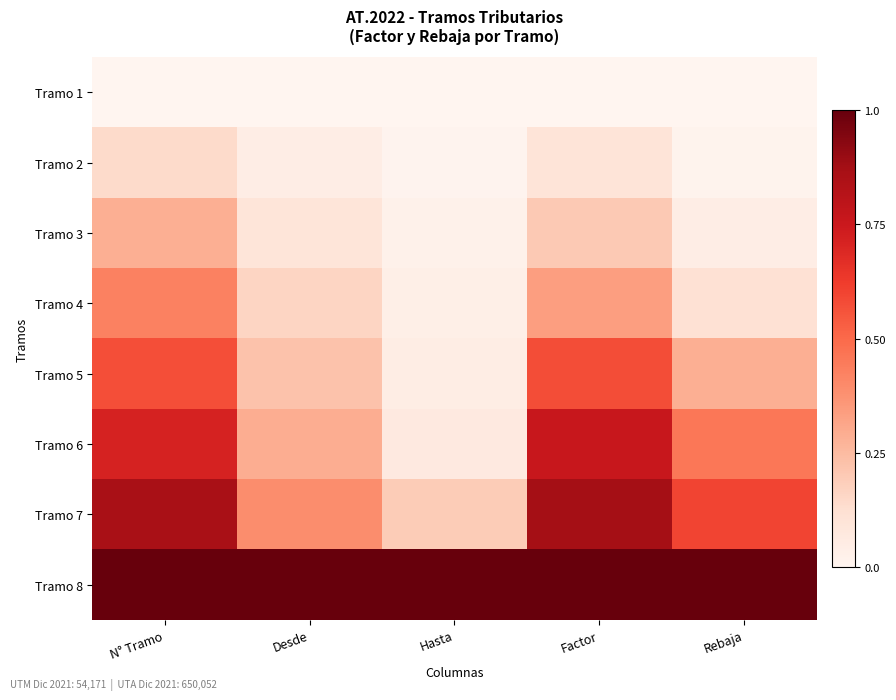

At Rebaja, list the series in order from smallest to largest.

Tramo 1, Tramo 2, Tramo 3, Tramo 4, Tramo 5, Tramo 6, Tramo 7, Tramo 8